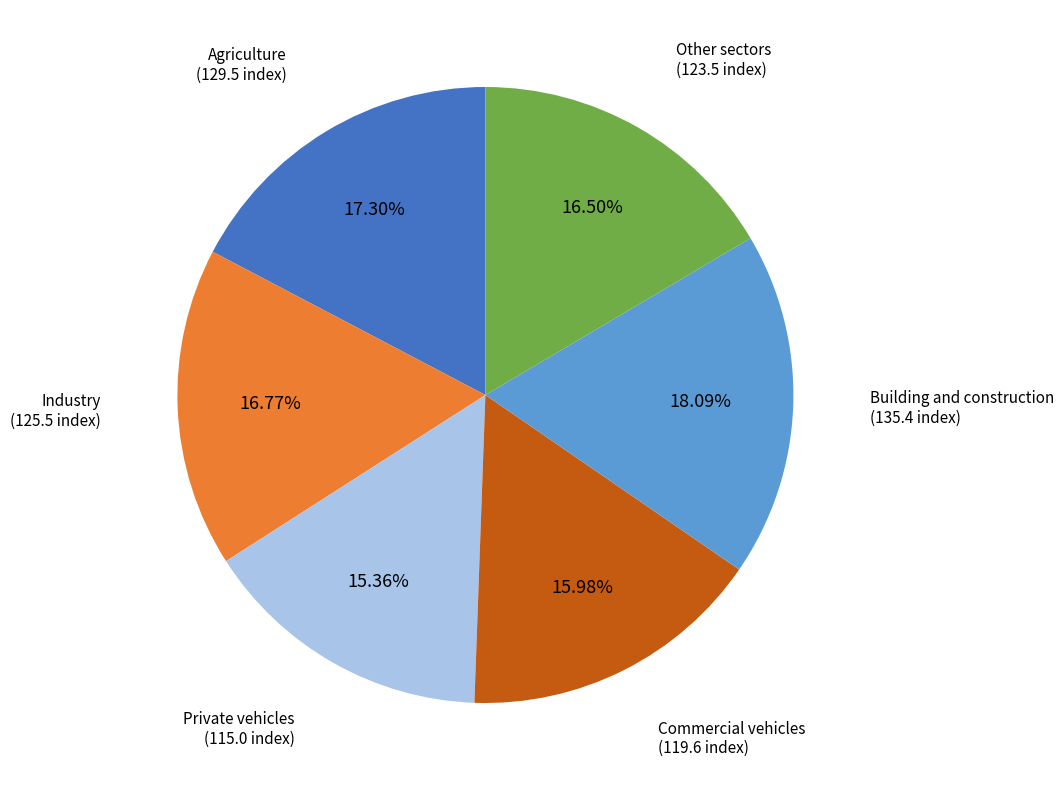

Is there a majority slice in this chart?

No